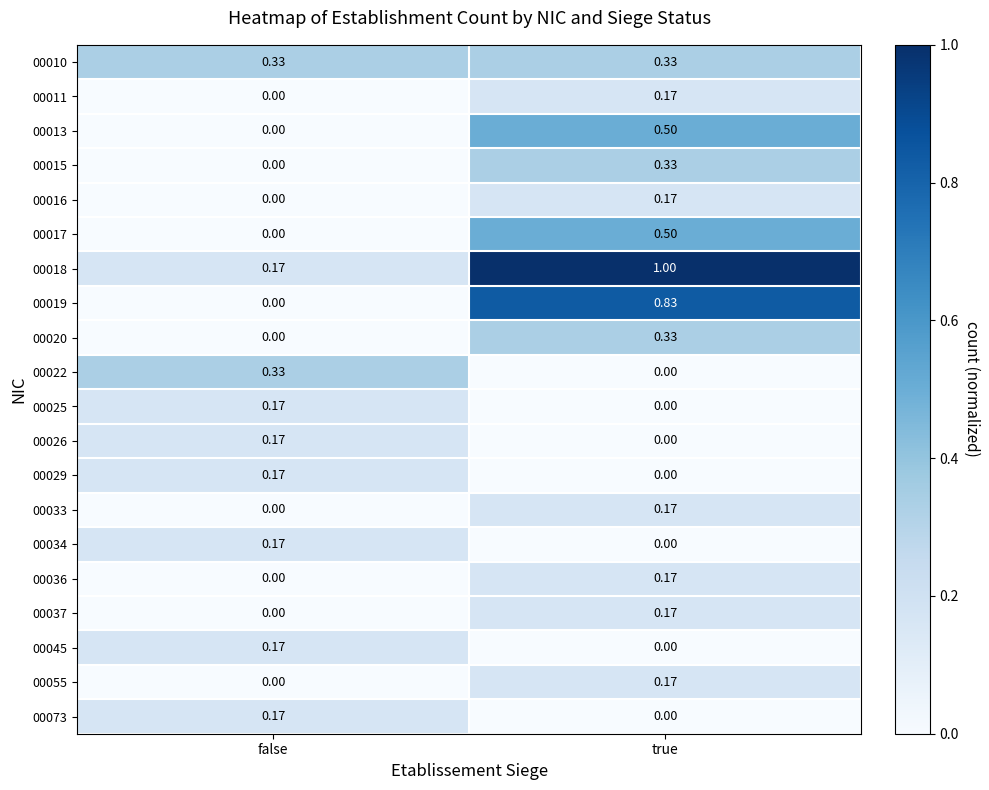

At which category is the sum across all series the highest?

true